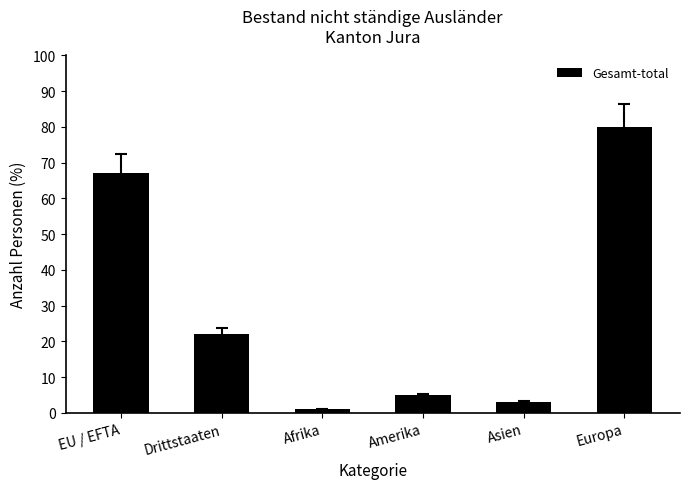

Reading right to left, what are all the values shown in this chart?

80	3	5	1	22	67